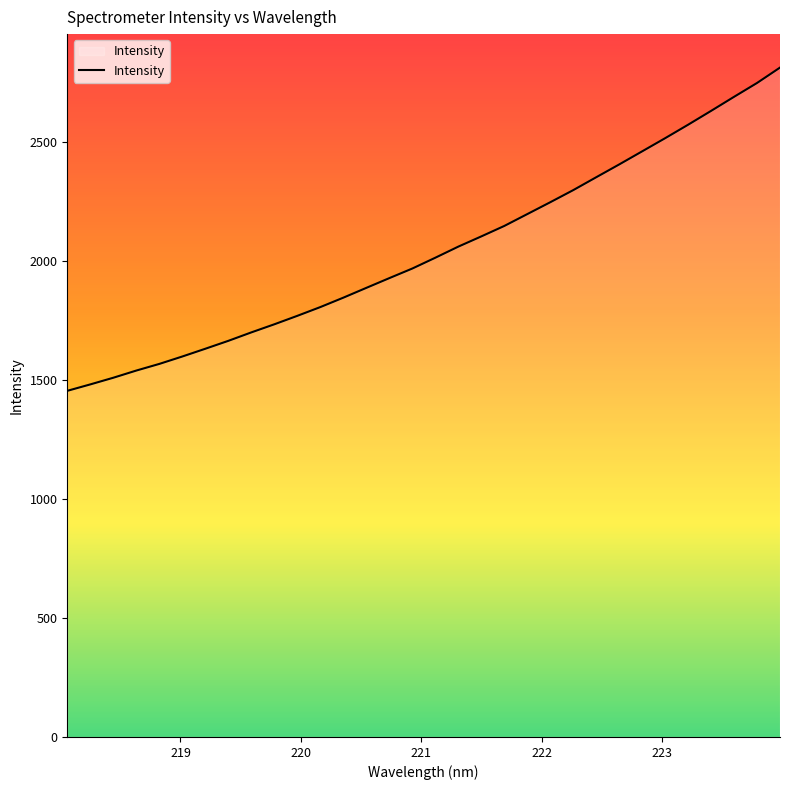

What is the maximum value shown in the chart?

2812.6